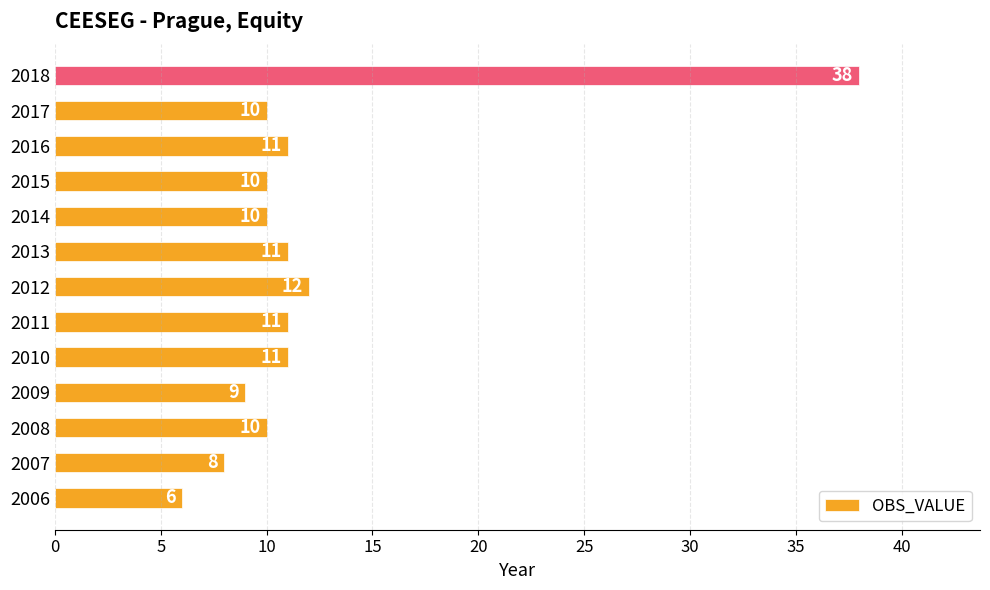

Reading bottom to top, transcribe all the data shown in this chart.

2006=6	2007=8	2008=10	2009=9	2010=11	2011=11	2012=12	2013=11	2014=10	2015=10	2016=11	2017=10	2018=38